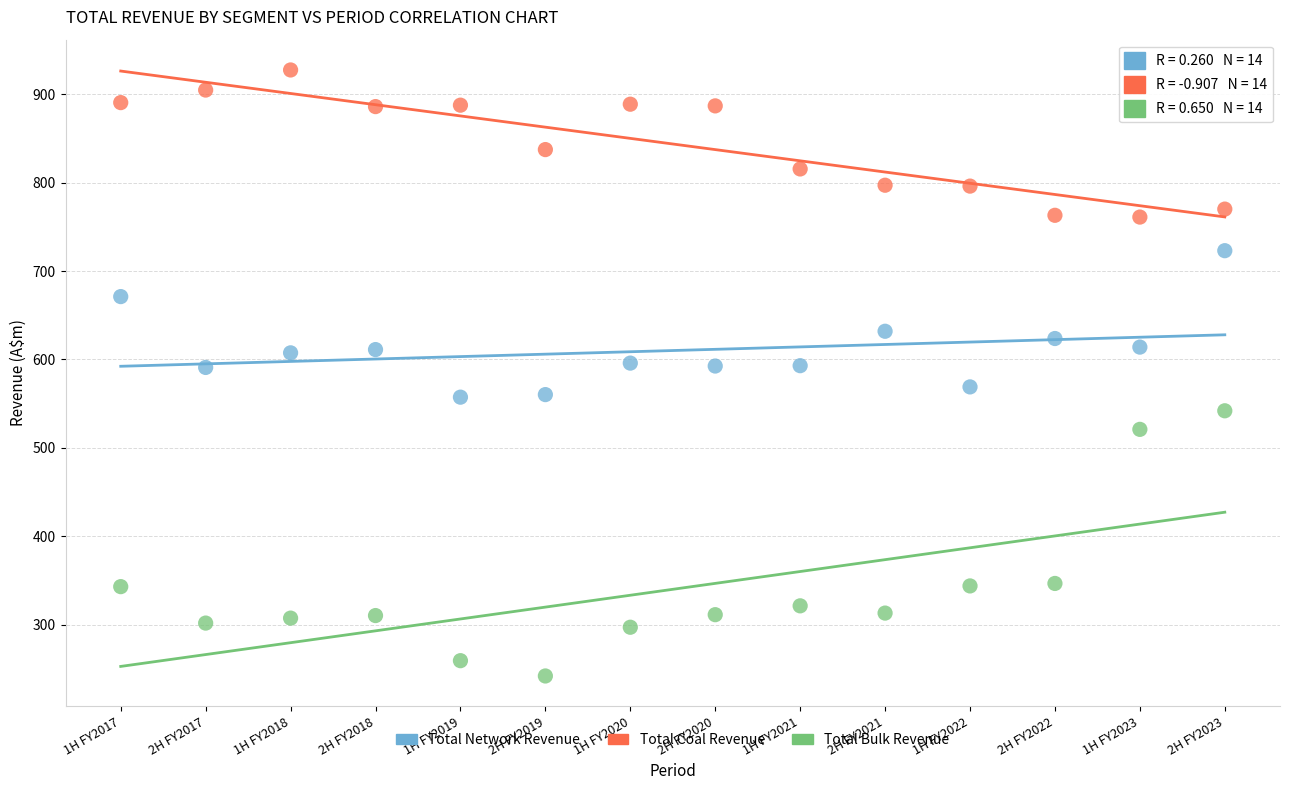

Which series reaches the minimum Y coordinate?

Total Bulk Revenue